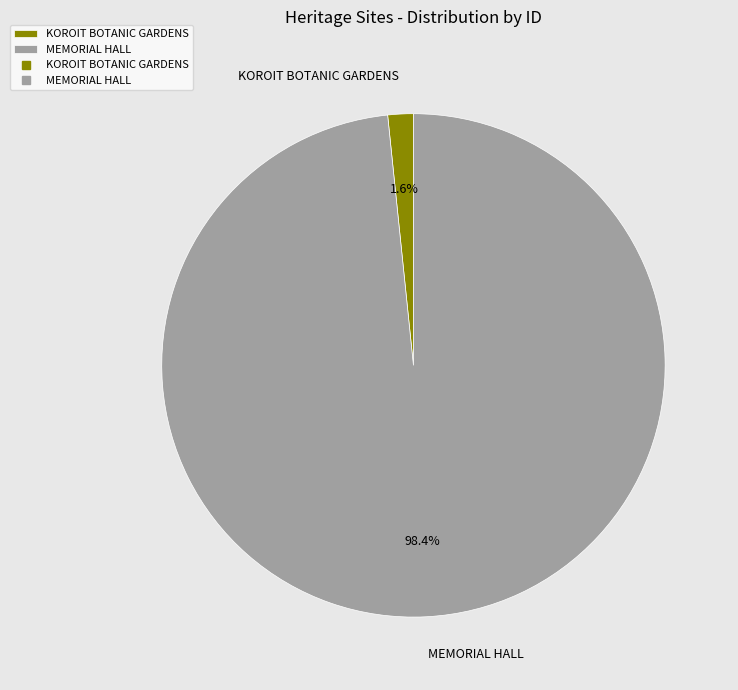

Rank the categories by value from highest to lowest.

MEMORIAL HALL, KOROIT BOTANIC GARDENS